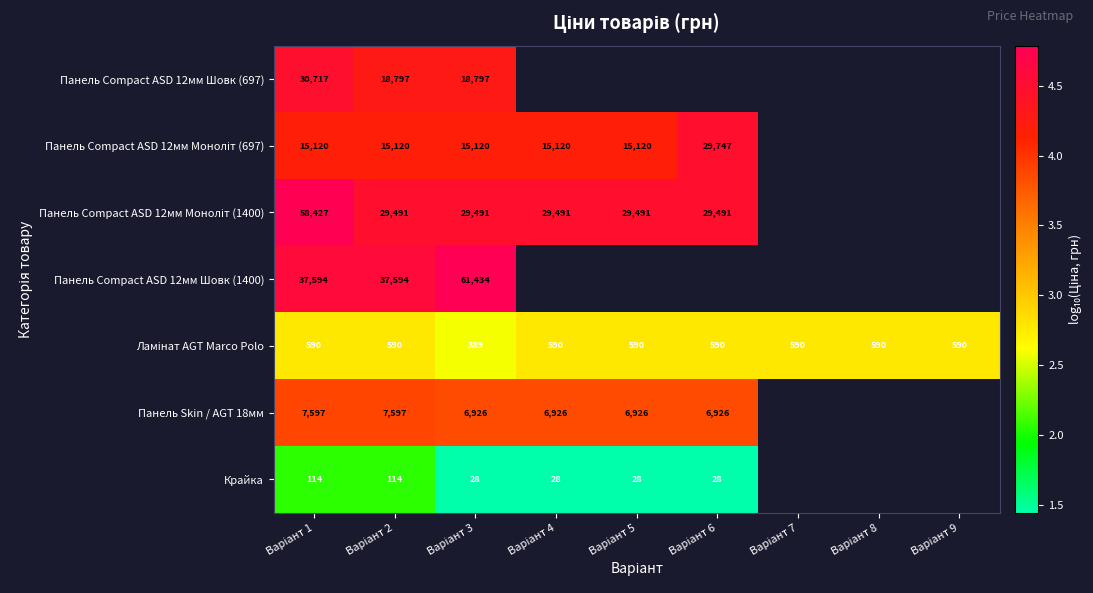

Rank the series by their maximum value, from highest to lowest.

Панель Compact ASD 12мм Шовк (1400), Панель Compact ASD 12мм Моноліт (1400), Панель Compact ASD 12мм Шовк (697), Панель Compact ASD 12мм Моноліт (697), Панель Skin / AGT 18мм, Ламінат AGT Marco Polo, Крайка